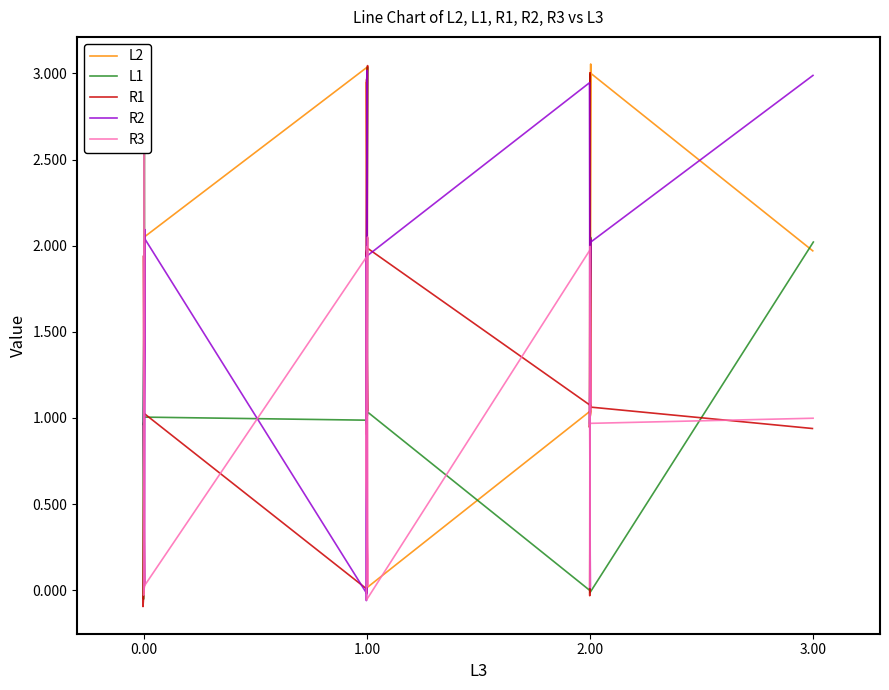

What is the average value of the R1 series?

1.4